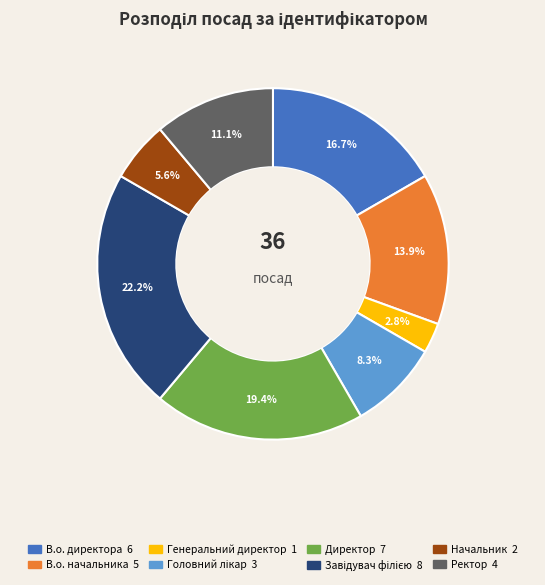

What percentage is NOT represented by Директор?

80.6%